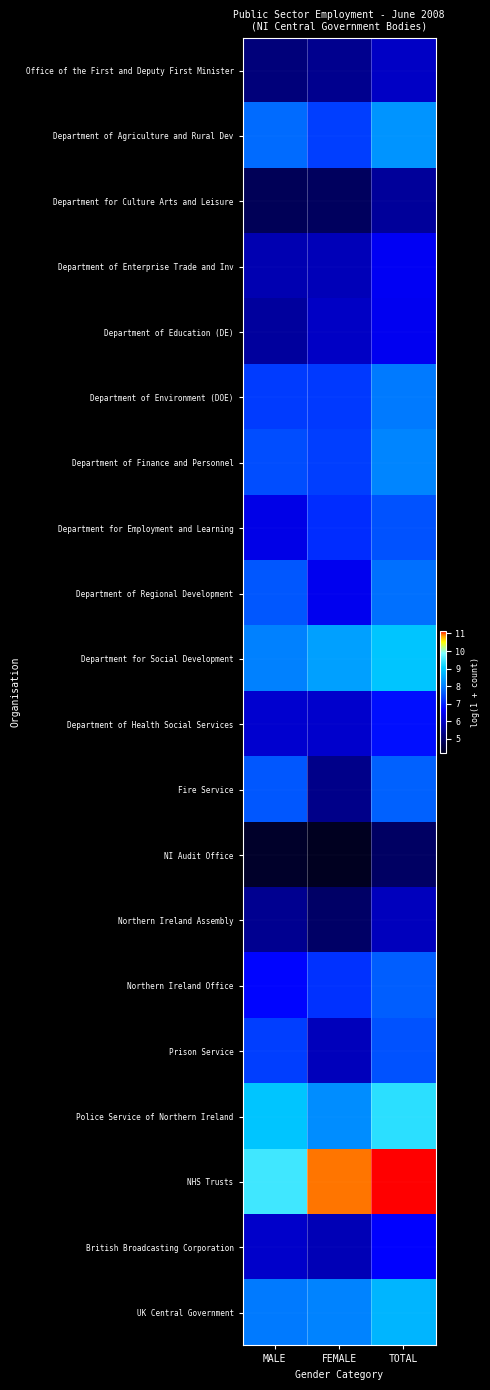

What is the total value across all series at TOTAL?

149.8